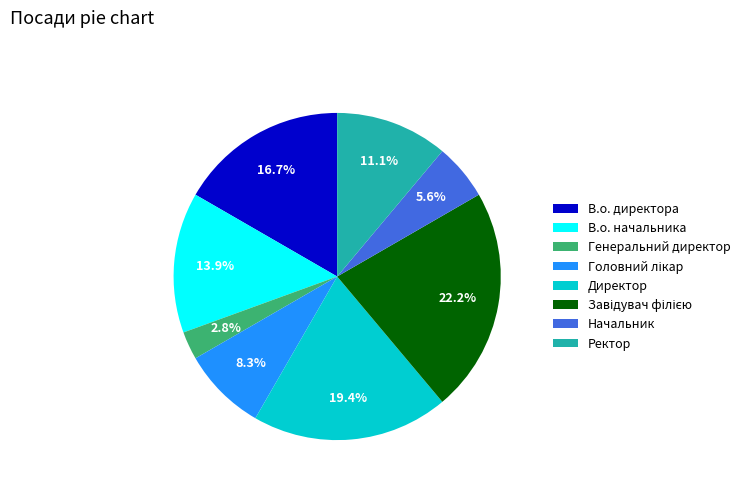

Count the number of slices in the pie.

8